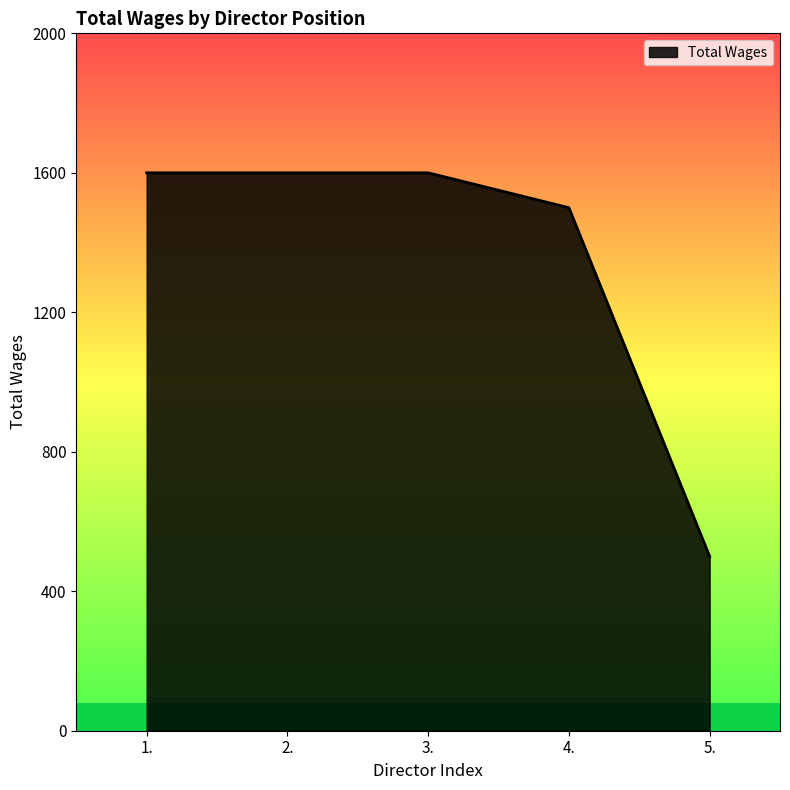

What is the sum of the values at 1. and 3.?

3200